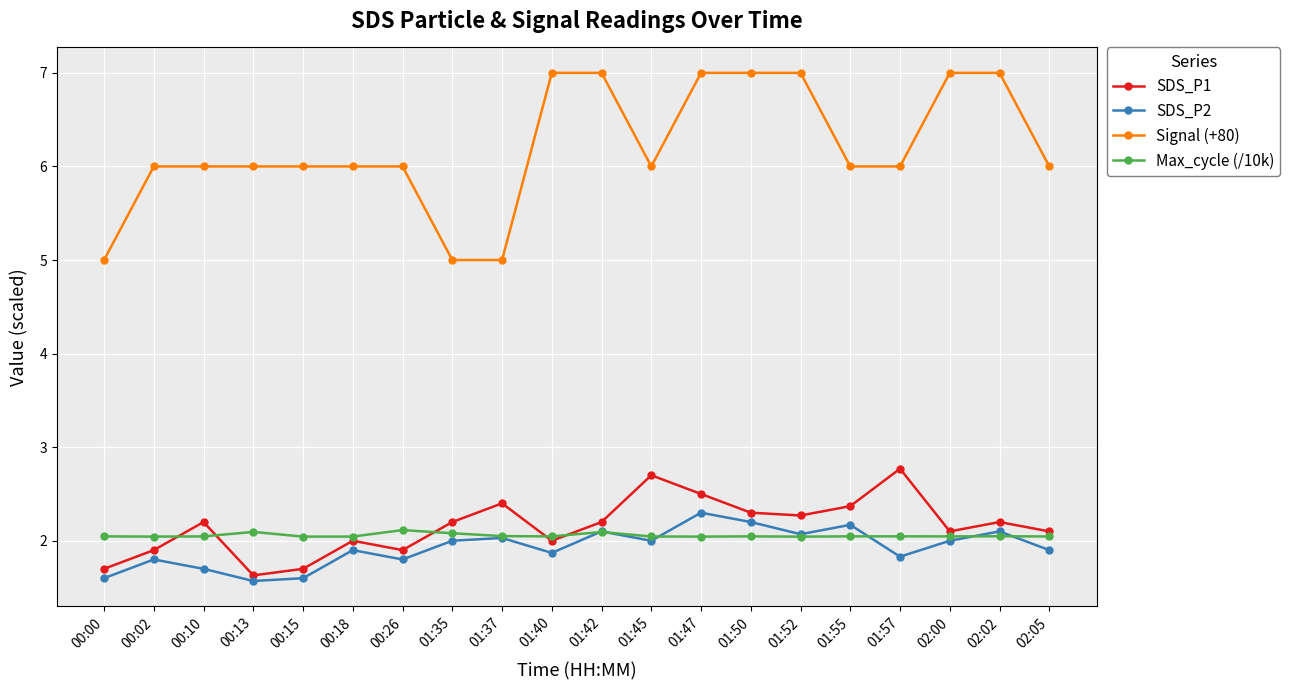

What is the difference between the maximum and minimum values in the SDS_P2 series?

0.7